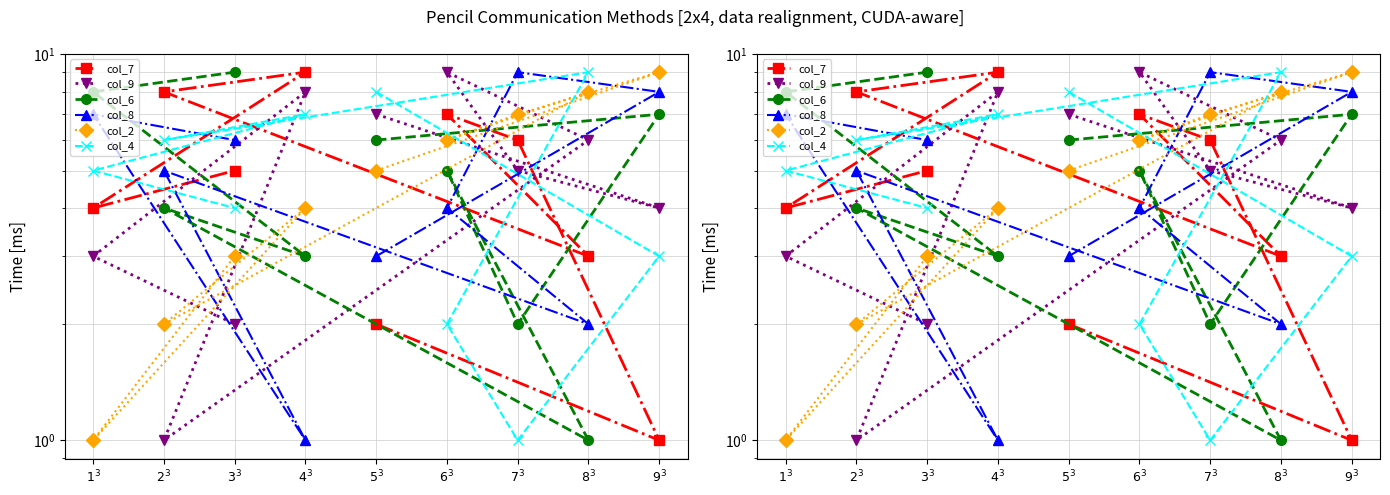

What is the maximum value for col_9?

9